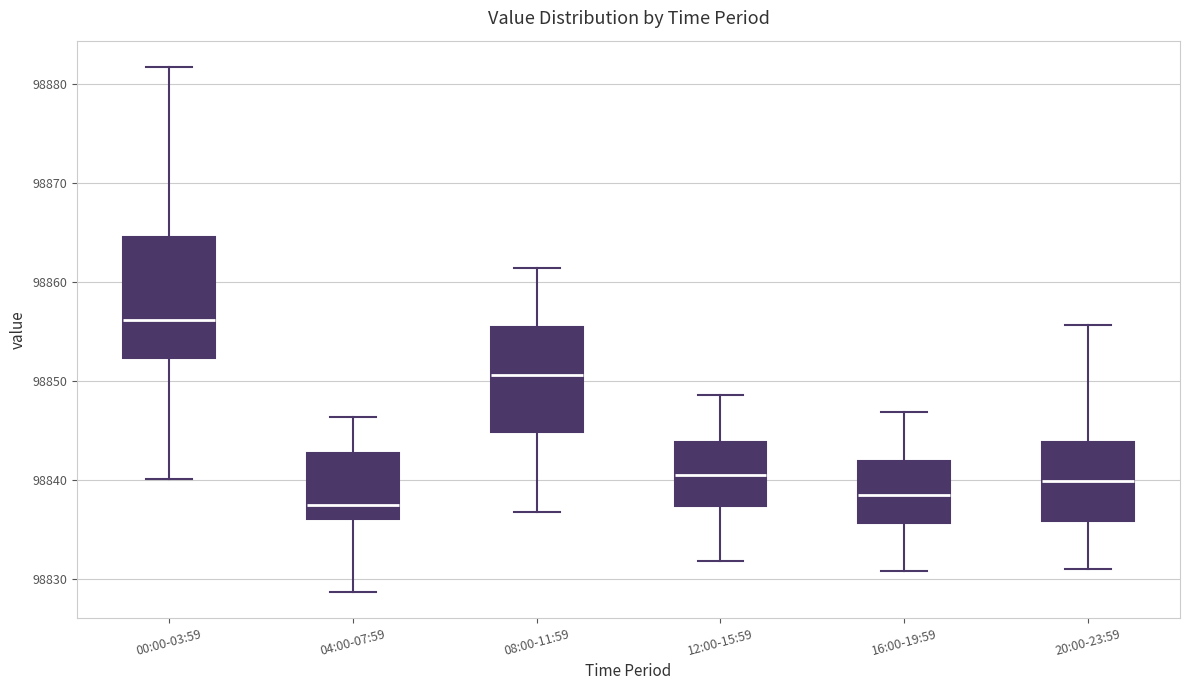

Which box has the lowest median line?

04:00-07:59